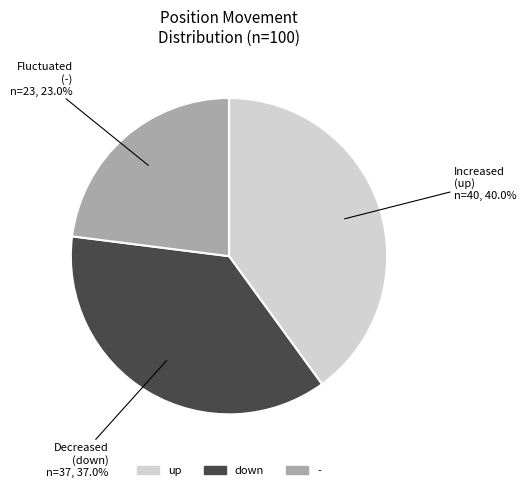

What percentage is NOT represented by -?

77.0%